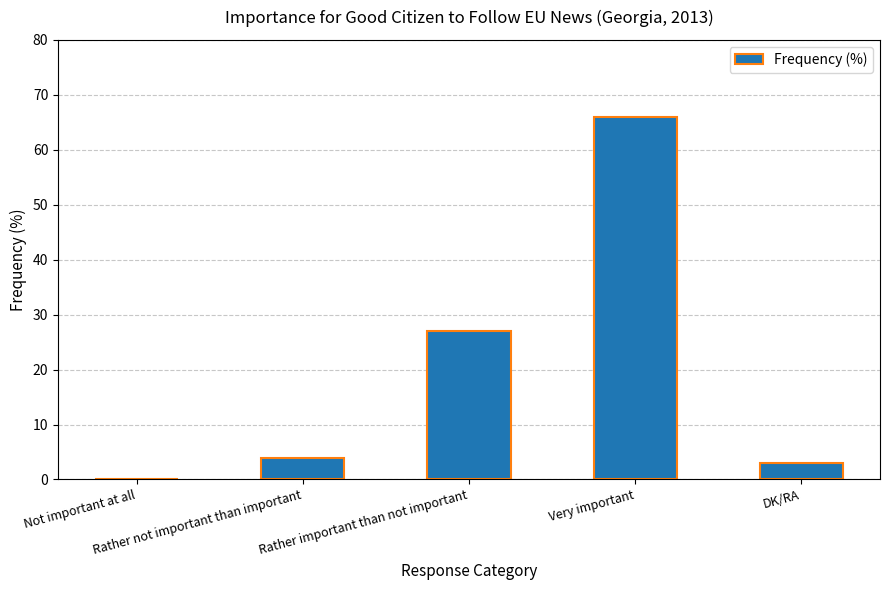

Reading left to right, transcribe all the data shown in this chart.

Not important at all=0	Rather not important than important=4	Rather important than not important=27	Very important=66	DK/RA=3